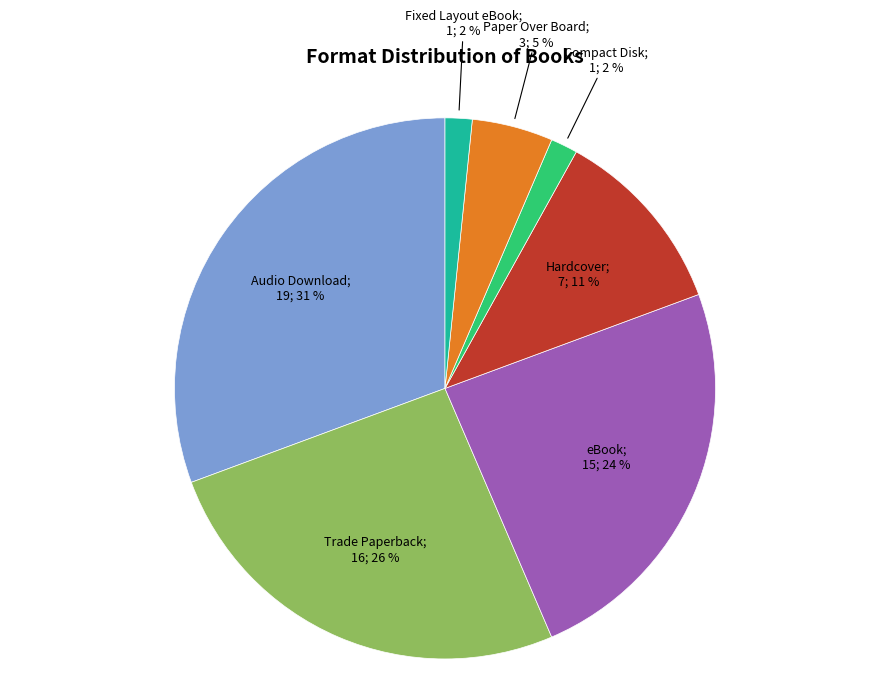

Is there a majority slice in this chart?

No